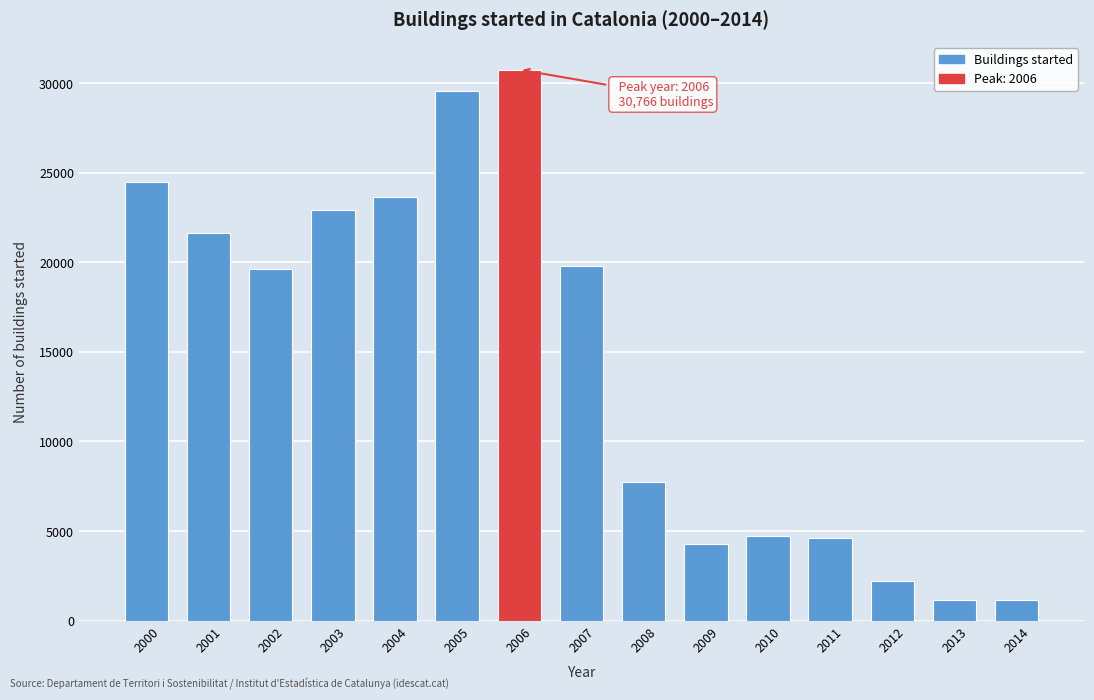

True or false: the data shows 1170 at 2014.

True